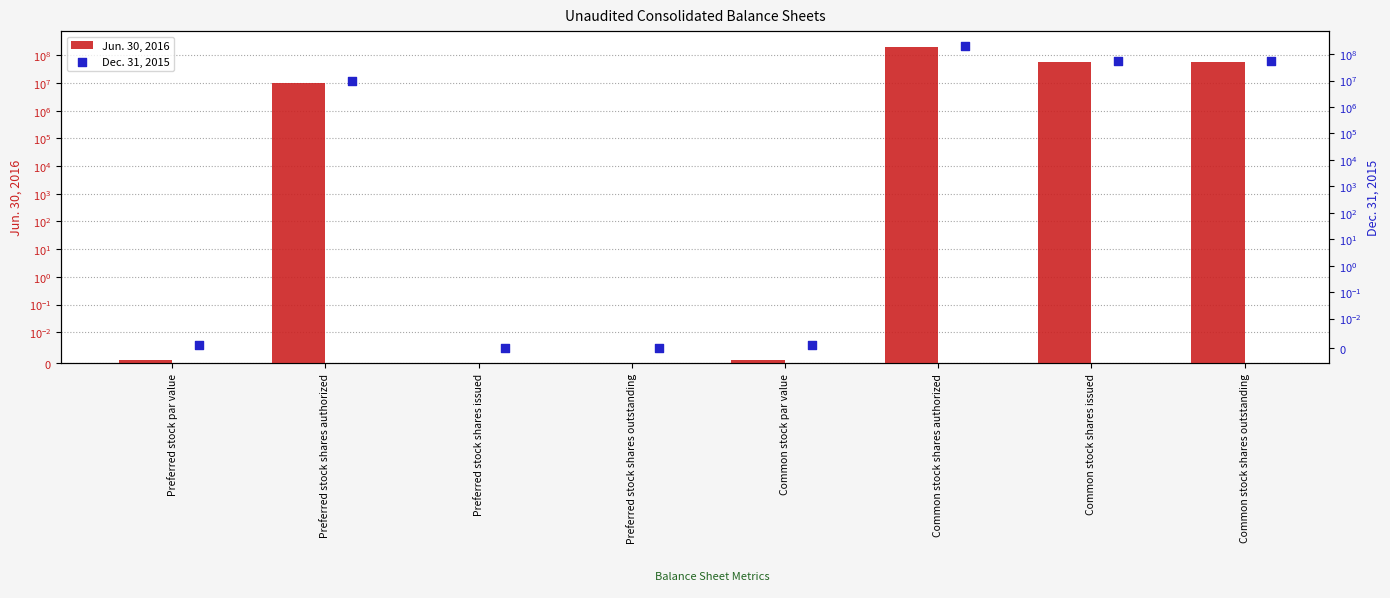

At how many categories does at least one series exceed 174781956?

1